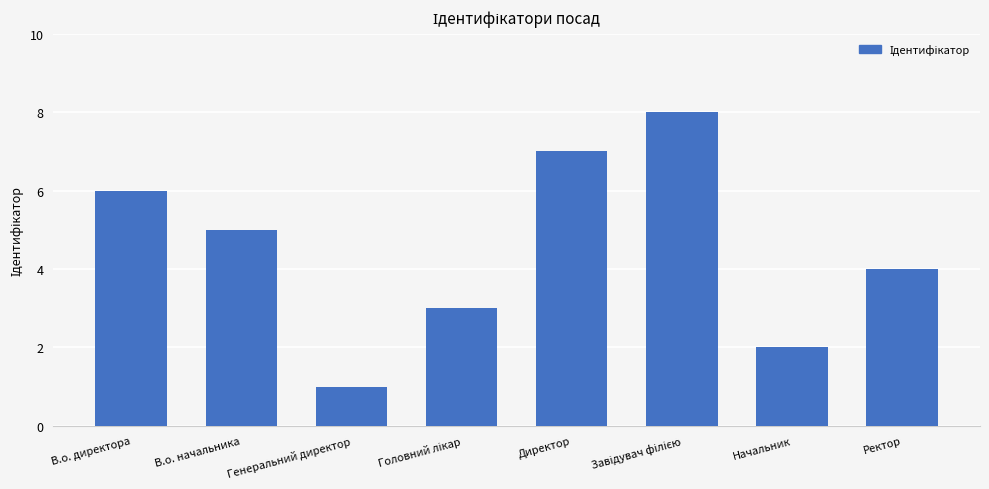

What is the label of the 1st bar from the left?

В.о. директора